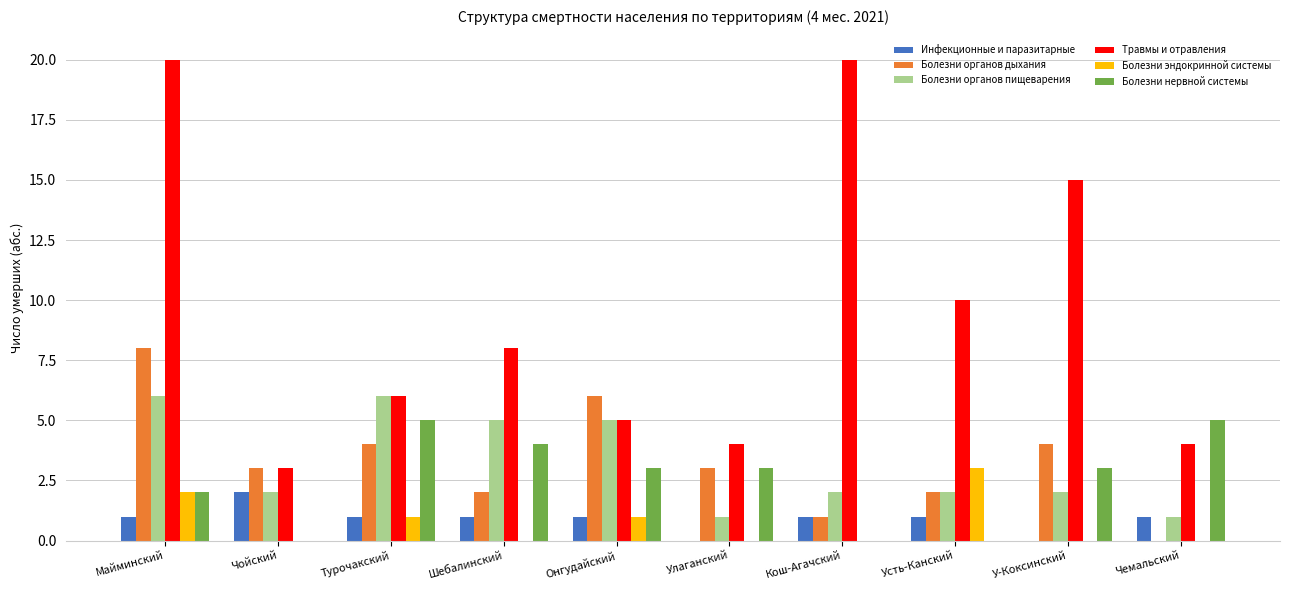

Is it true that Болезни органов дыхания equals 8 at Майминский?

True